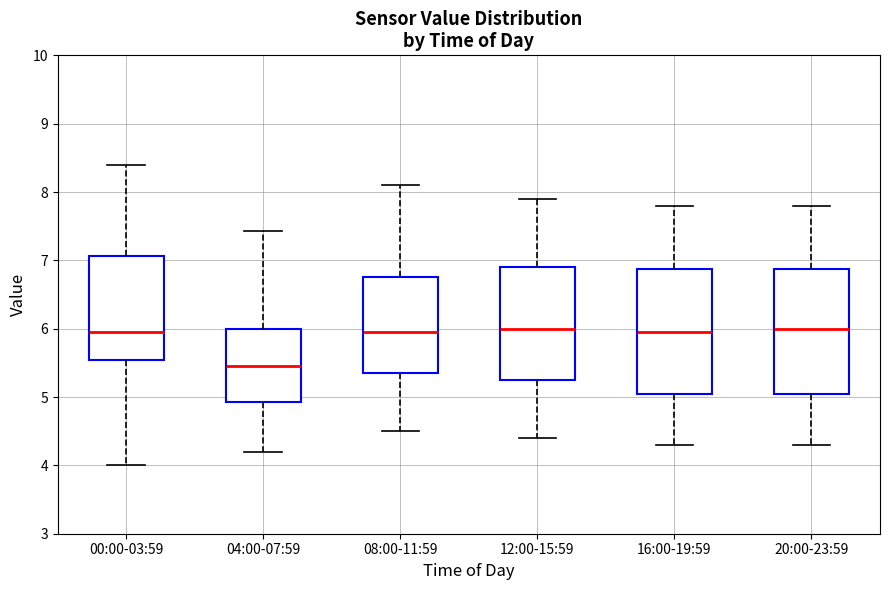

Where does the median line of the box for 16:00-19:59 sit on the y-axis? The values are not printed on the chart, so give them approximately, as read against the axis.

6.0